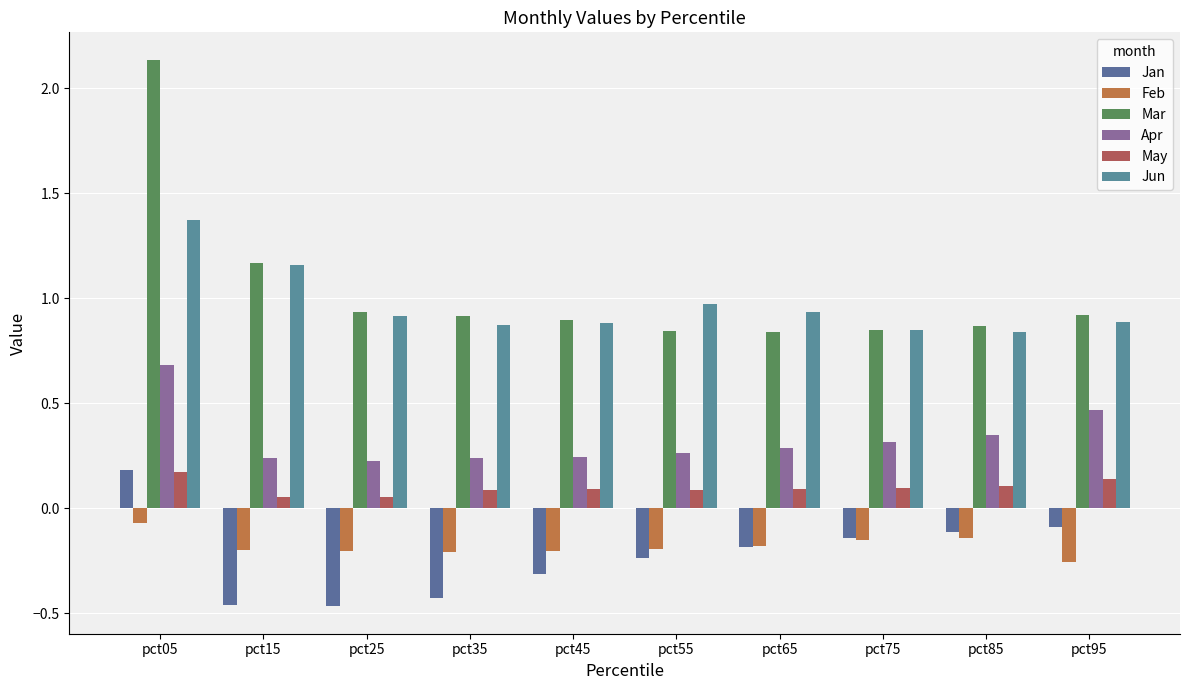

Which has a higher value, pct25 or pct85?

pct85